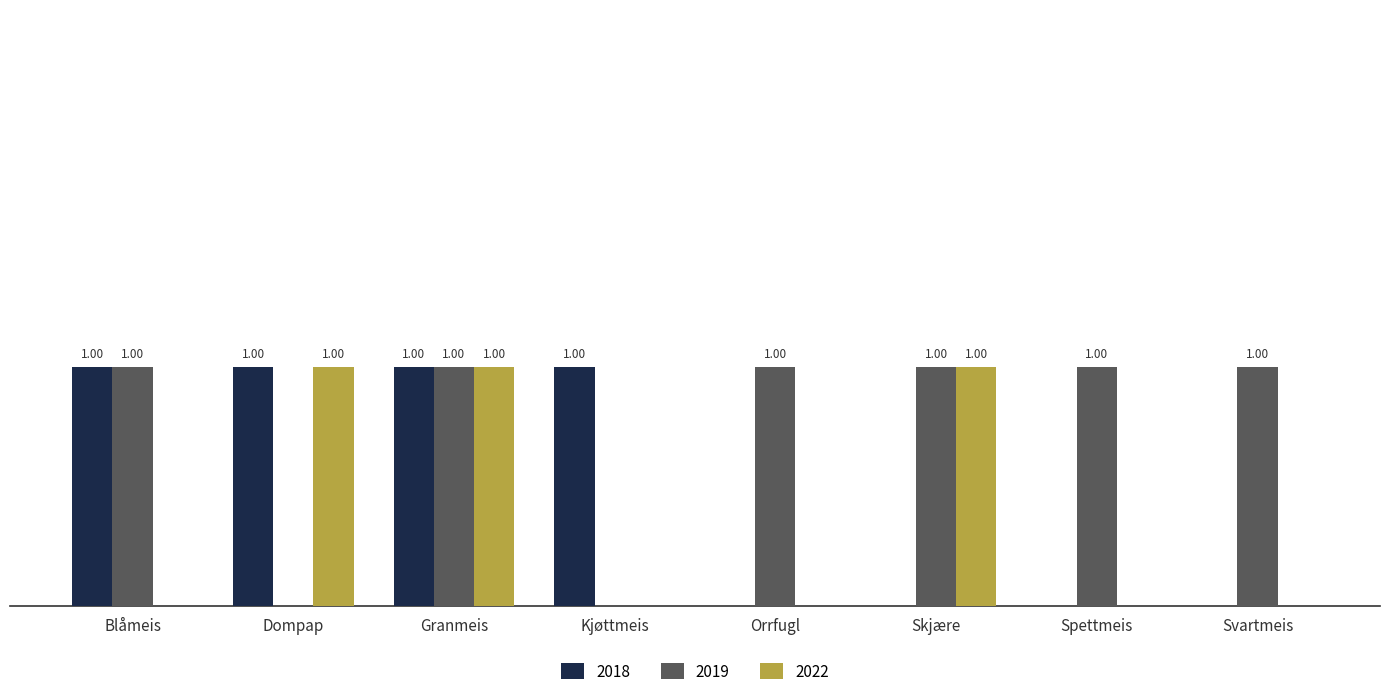

At which category is the sum across all series the highest?

Granmeis